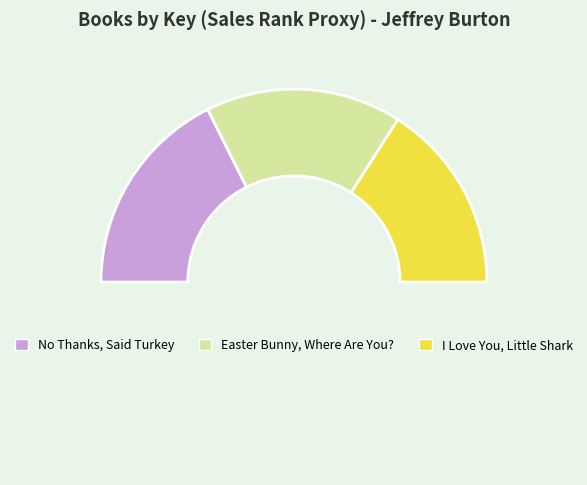

How many segments does this pie chart have?

4